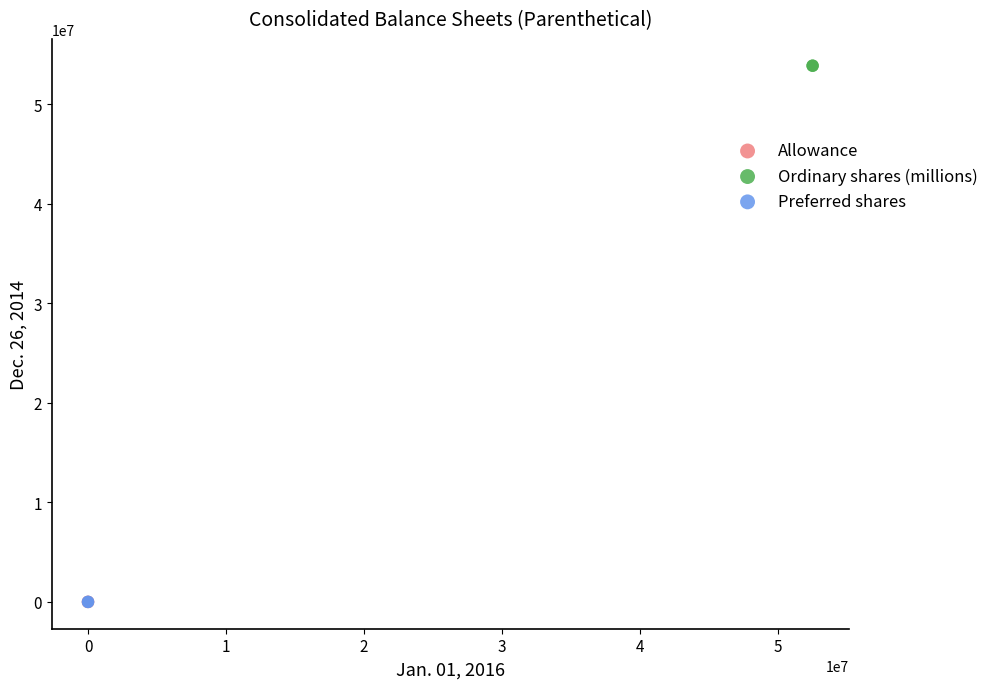

What are all the series names shown in the legend?

Allowance, Ordinary shares (millions), Preferred shares